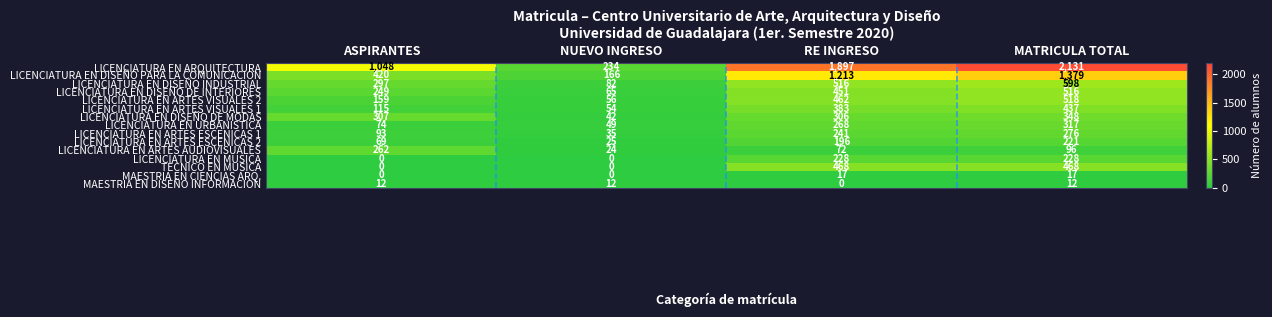

What is the sum of the LICENCIATURA EN DISEÑO PARA LA COMUNICACION values at MATRICULA TOTAL and ASPIRANTES?

1799